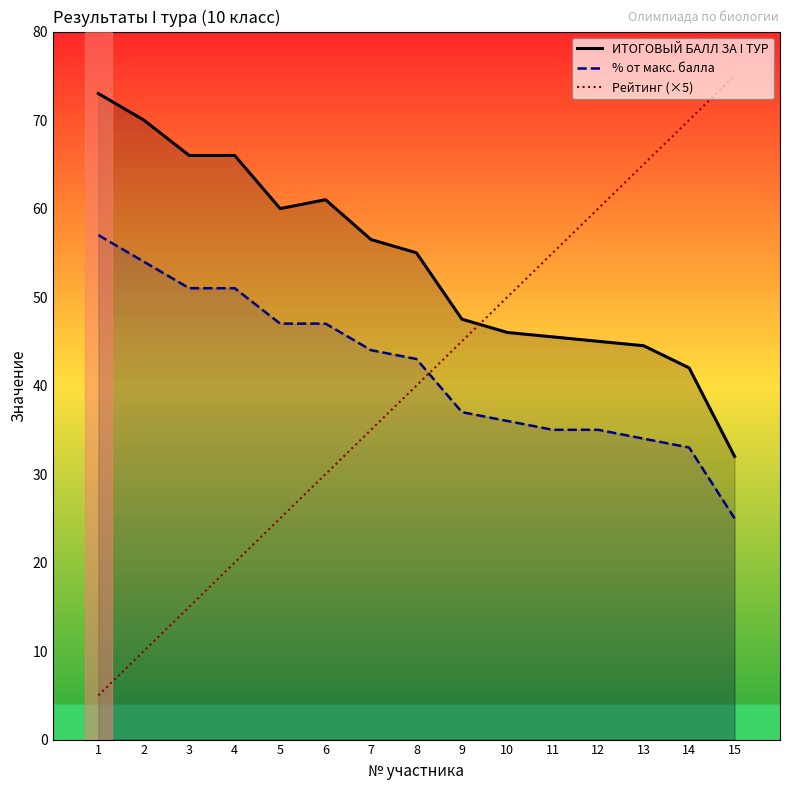

Reading left to right, list all the values displayed in this chart.

ИТОГОВЫЙ БАЛЛ ЗА I ТУР: 73.0	70.0	66.0	66.0	60.0	61.0	56.5	55.0	47.5	46.0	45.5	45.0	44.5	42.0	32.0
% от макс. балла: 57.0	54.0	51.0	51.0	47.0	47.0	44.0	43.0	37.0	36.0	35.0	35.0	34.0	33.0	25.0
Рейтинг (×5): 5.0	10.0	15.0	20.0	25.0	30.0	35.0	40.0	45.0	50.0	55.0	60.0	65.0	70.0	75.0